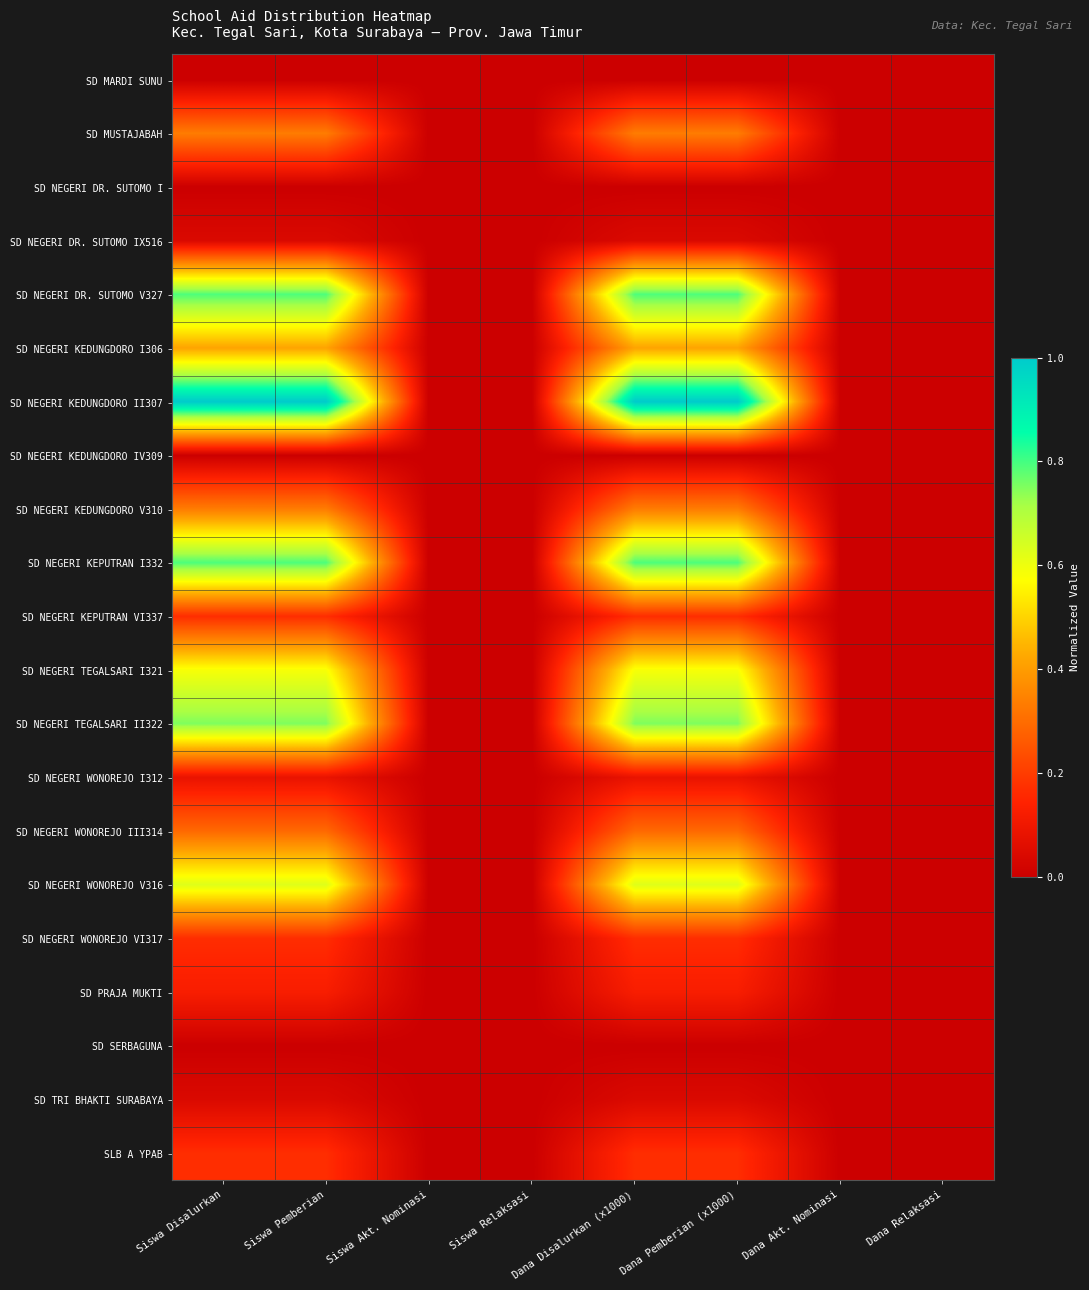

Which series has the widest spread of values?

SD NEGERI KEDUNGDORO II307